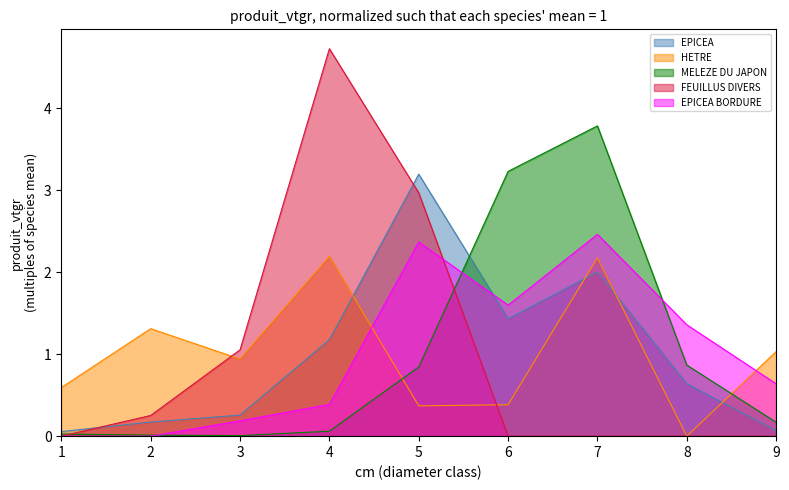

The EPICEA BORDURE series shows 0.0 at 2. True or false?

True